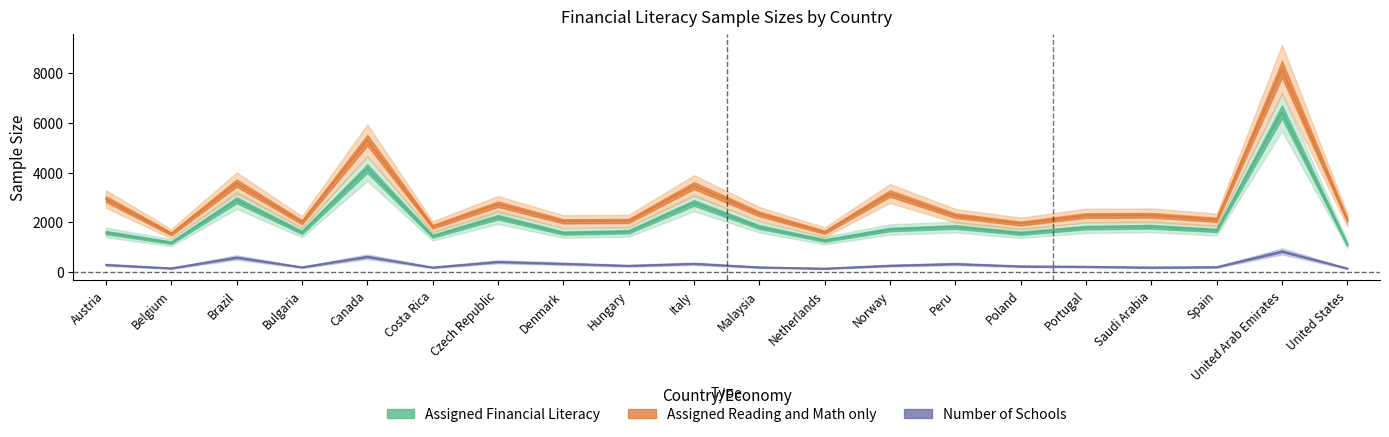

Which series changed the most between Italy and Portugal?

Assigned Reading and Math only